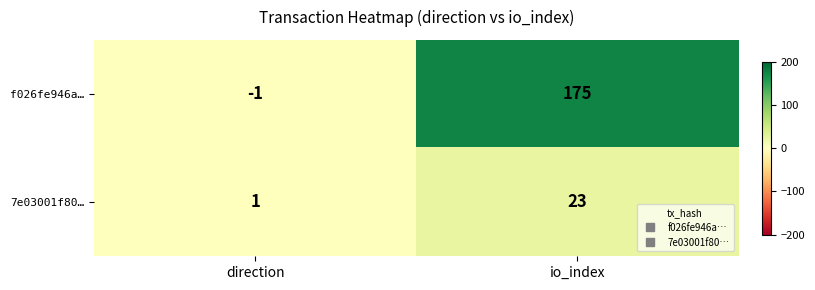

How many positive values does the f026fe946a… series have?

1